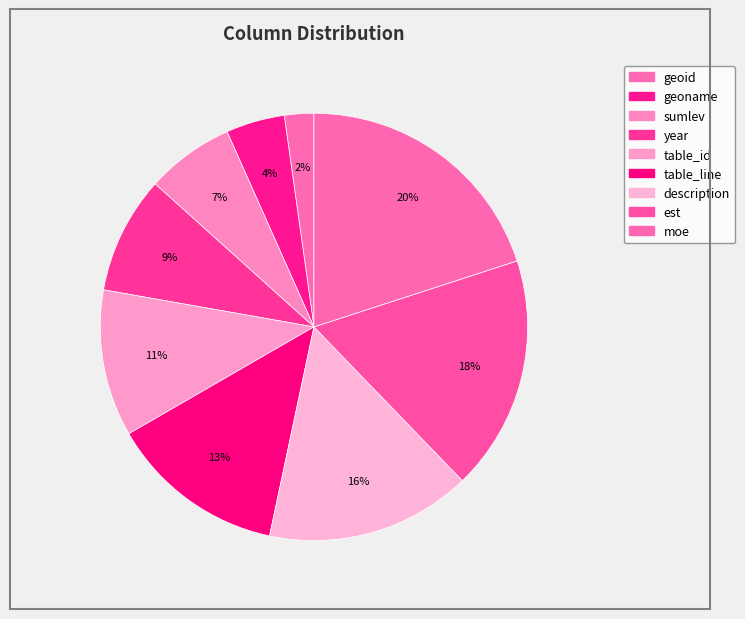

Which has a higher value, est or geoid?

est